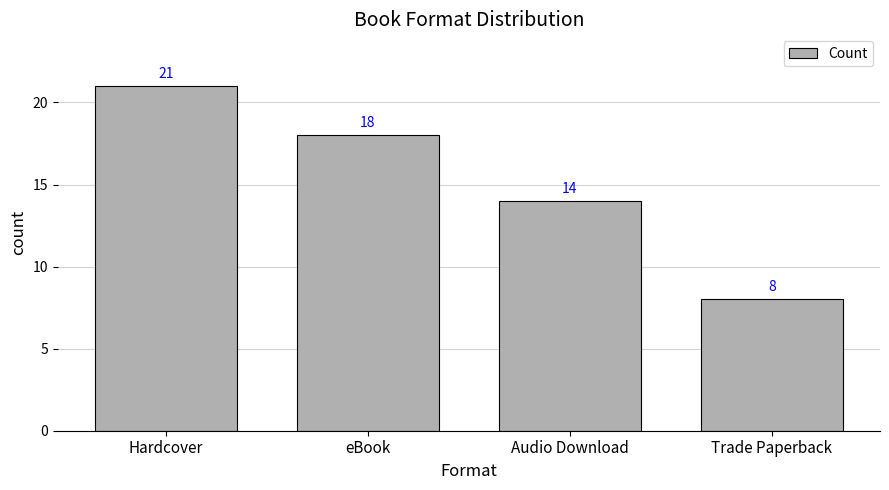

How many data points are less than 18?

2